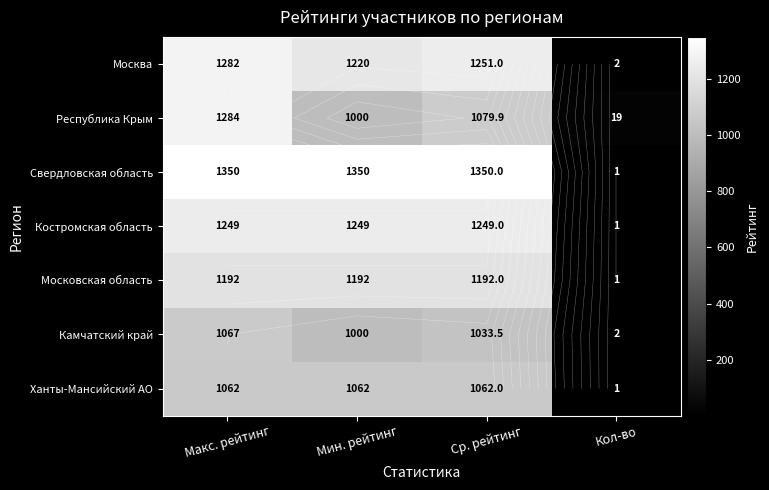

How many values in the Камчатский край series exceed 1033?

2